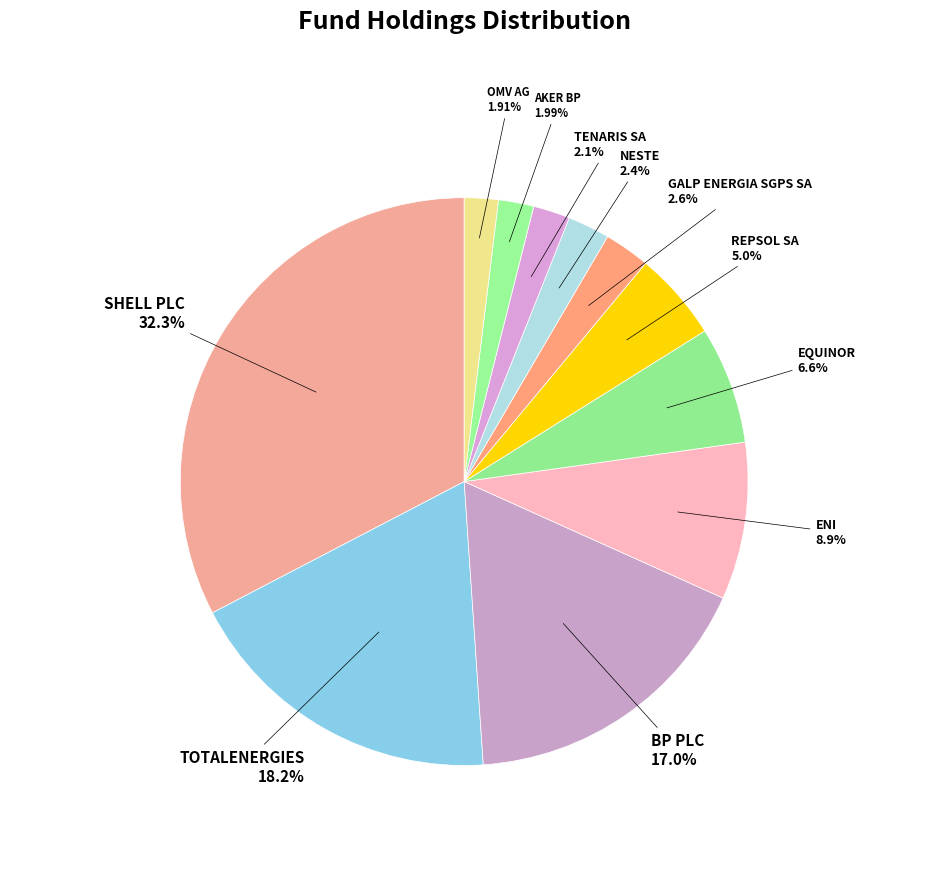

Which has a higher value, OMV AG or BP PLC?

BP PLC